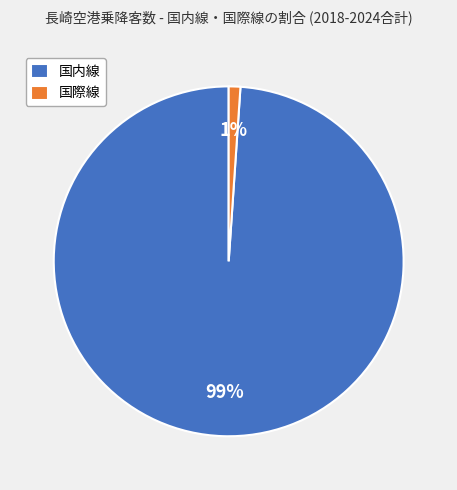

Which has a higher value, 国際線 or 国内線?

国内線